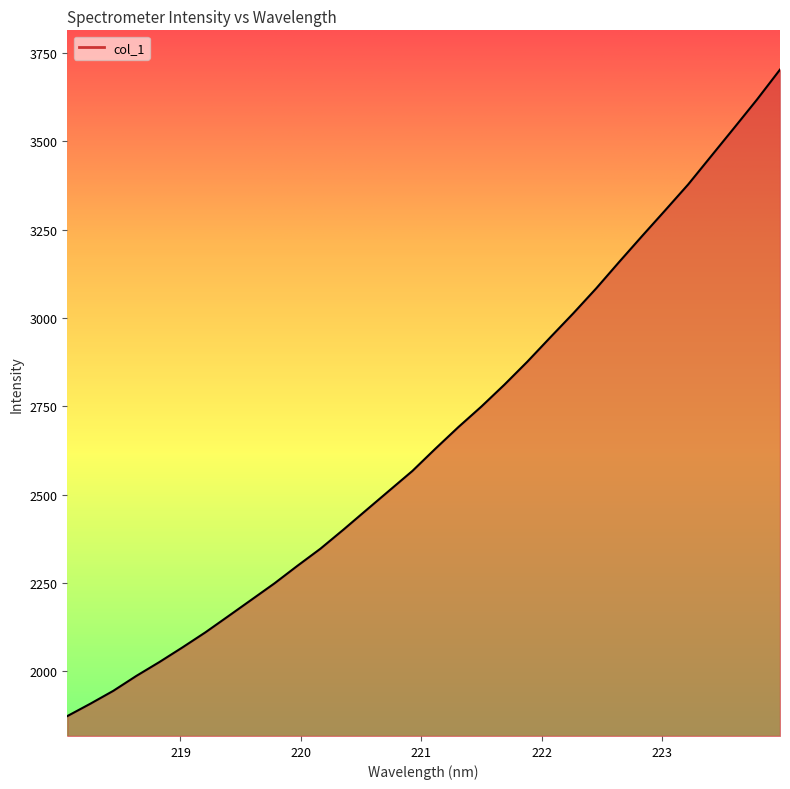

What is the difference between the maximum and second lowest values?

1794.0